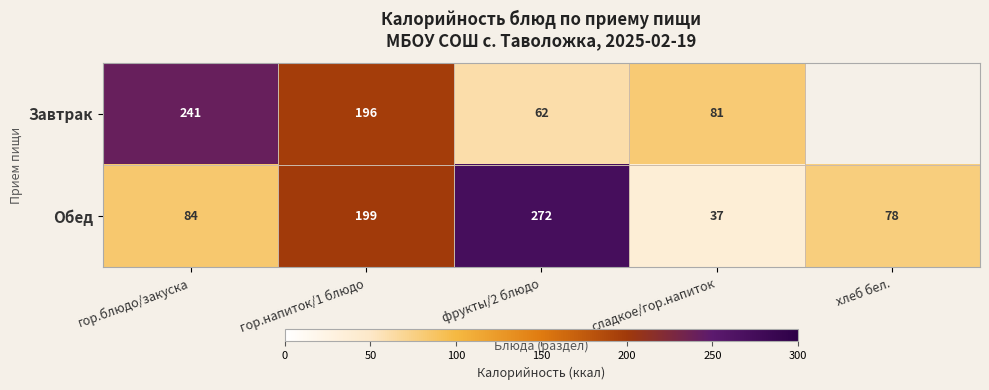

At which category does the chart reach its peak across all series?

фрукты/2 блюдо